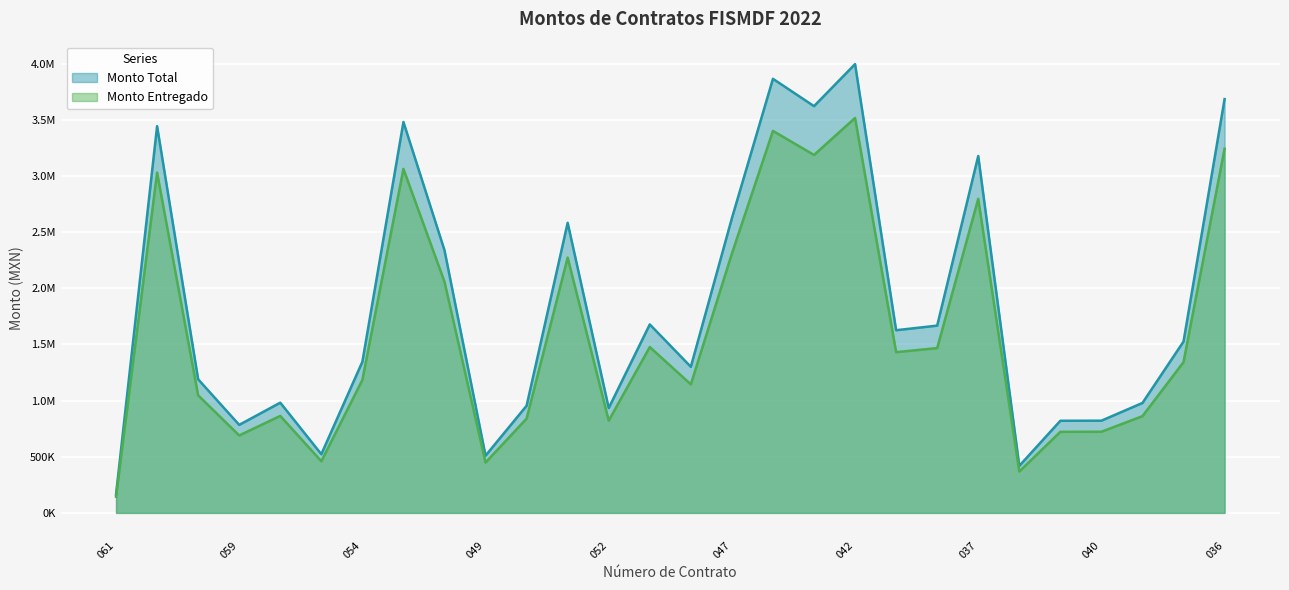

List the labels in order of Monto Total value, largest first.

042, 048, 036, 041, 055, 057, 037, 047, 051, 056, 045, 044, 043, 035, 054, 046, 058, 060, 034, 050, 052, 040, 039, 059, 053, 049, 038, 061